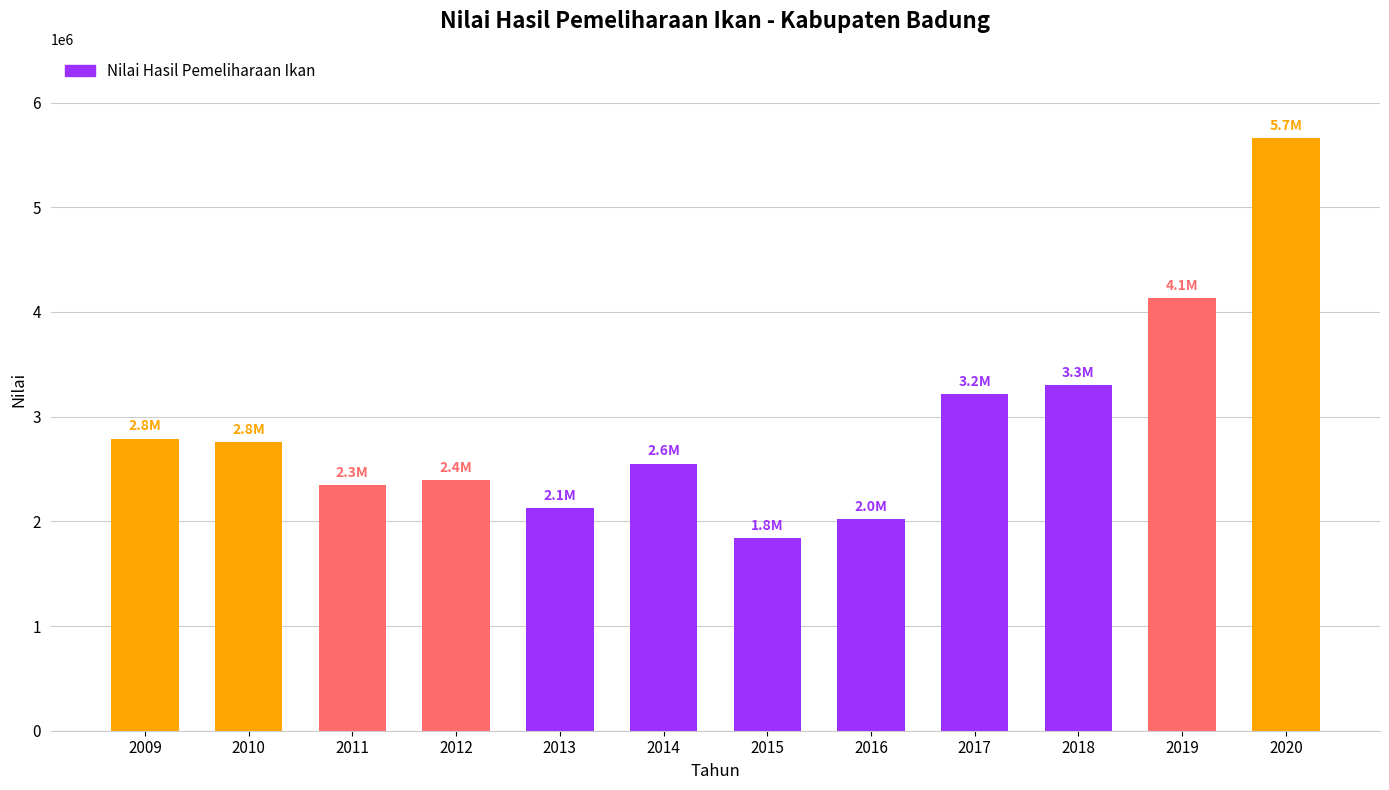

What is the value of the 4th bar from the left?

2393230